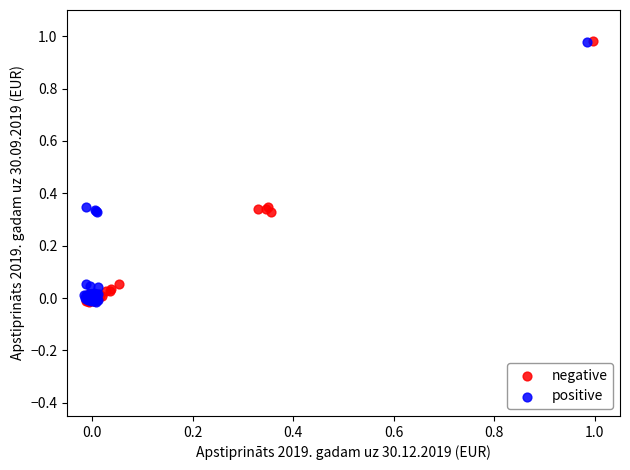

Which series has the largest Y range (max minus min)?

negative